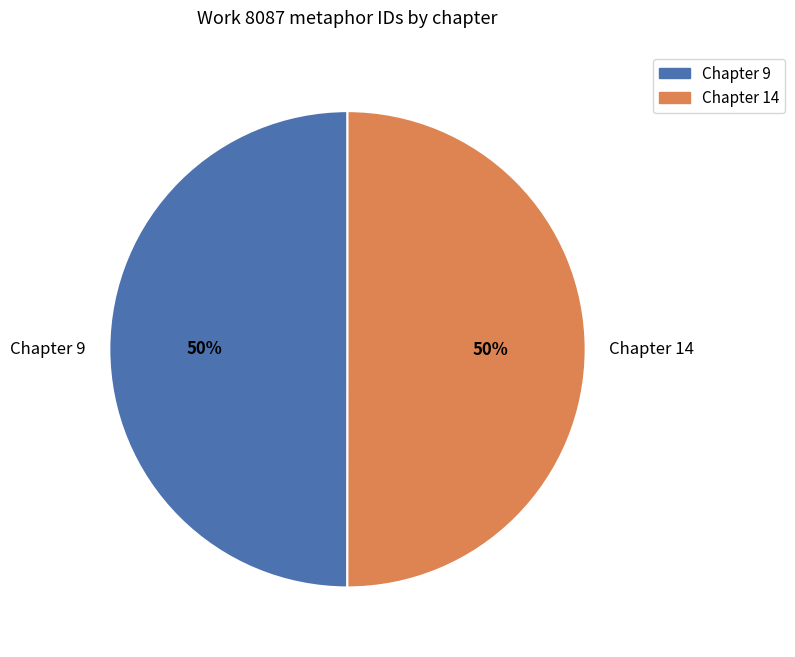

Combined, do Chapter 9 and Chapter 14 account for over 50%?

Yes